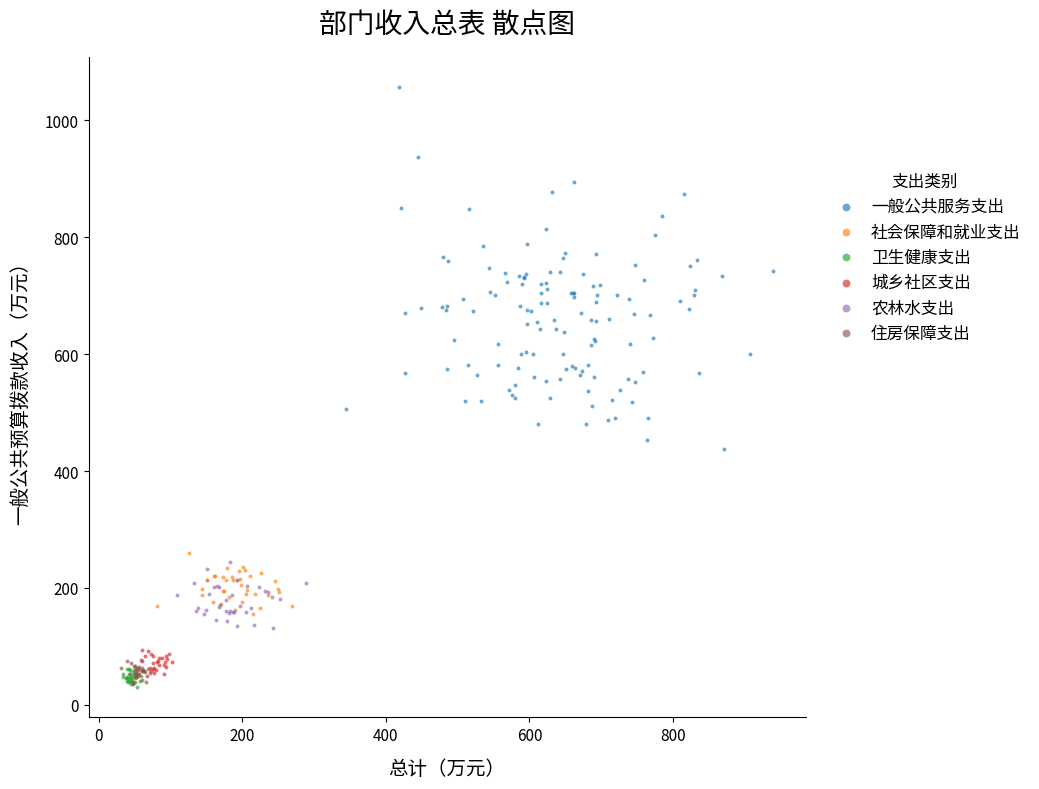

Which series has the largest Y range (max minus min)?

一般公共服务支出